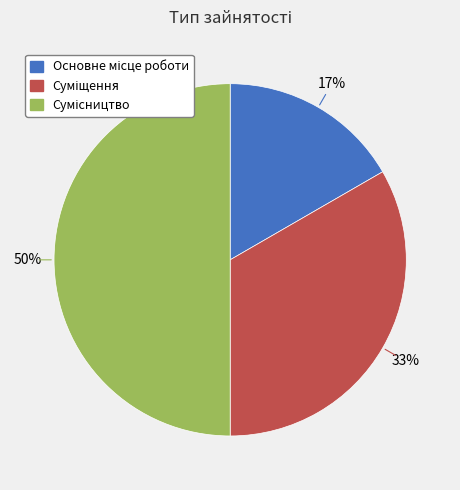

To the nearest percent, what is the difference between the largest and smallest slice percentages?

33%